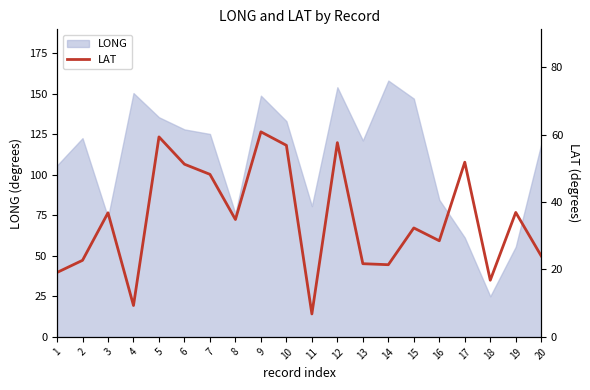

Which has a higher value, 7 or 6?

6